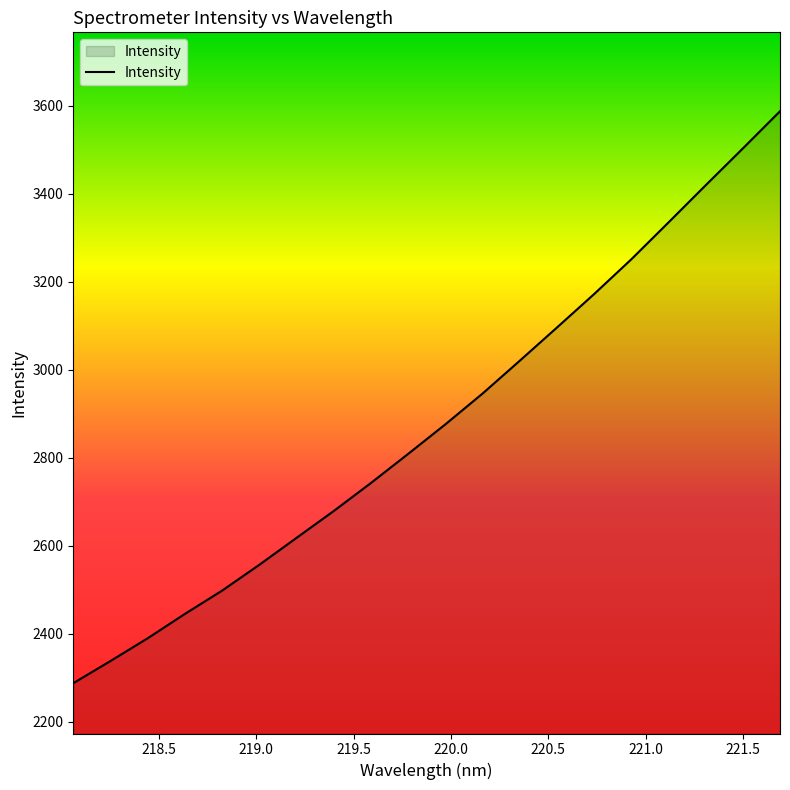

What is the maximum value shown in the chart?

3587.8